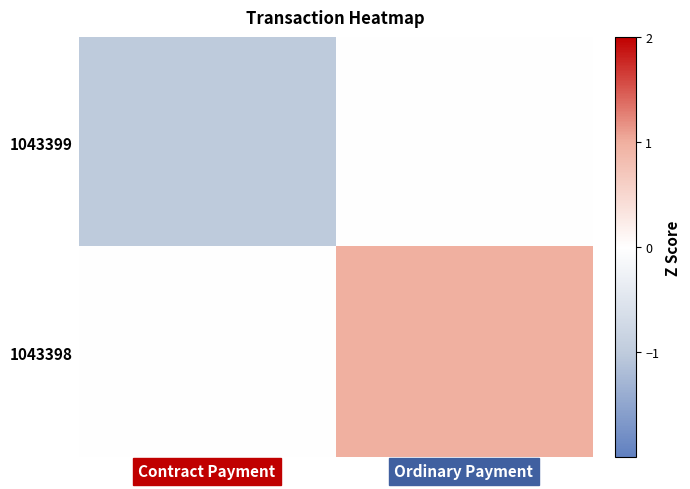

Reading left to right, extract all data points from this chart.

1043399: Contract Payment=-1.0	Ordinary Payment=0.0
1043398: Contract Payment=0.0	Ordinary Payment=1.0